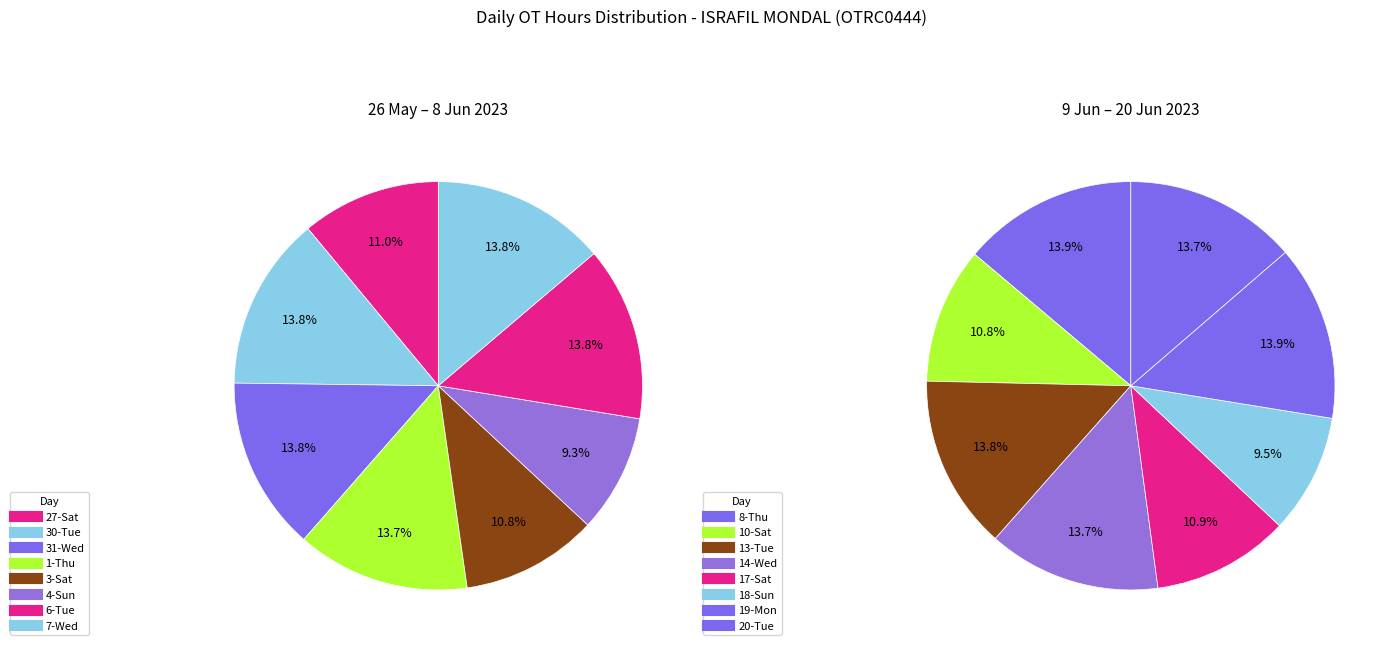

Rank the categories by value from lowest to highest.

4-Sun, 18-Sun, 10-Sat, 17-Sat, 3-Sat, 27-Sat, 20-Tue, 14-Wed, 1-Thu, 13-Tue, 30-Tue, 31-Wed, 8-Thu, 6-Tue, 7-Wed, 19-Mon